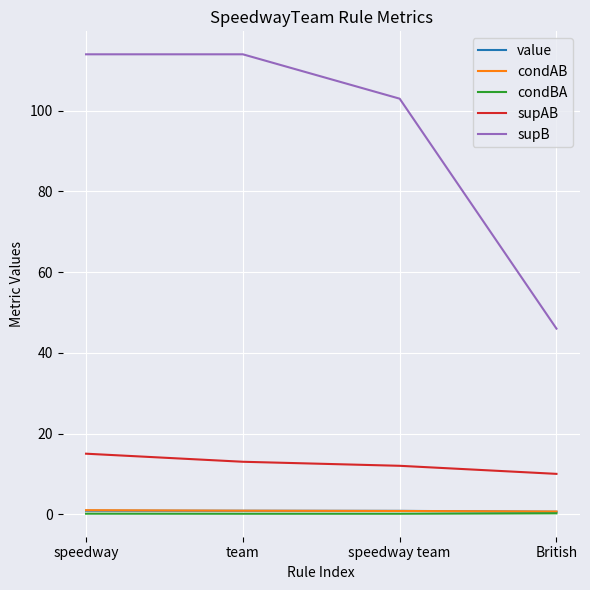

Which series has the largest total across all categories?

supB